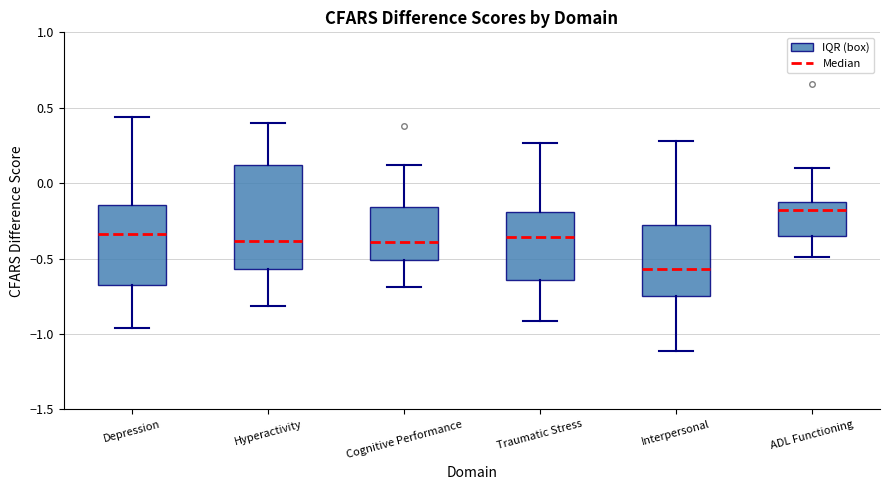

Reading left to right, transcribe this box plot: for each box, give where its median line is, the range the box spans, and where its two whiskers end, as read against the y-axis. The values are not printed on the chart, so give them approximately, as read against the axis.

Depression: median -0.35, box -0.65 to -0.15, whiskers -0.95 to 0.45
Hyperactivity: median -0.40, box -0.55 to 0.10, whiskers -0.80 to 0.40
Cognitive Performance: median -0.40, box -0.50 to -0.15, whiskers -0.70 to 0.10
Traumatic Stress: median -0.35, box -0.65 to -0.20, whiskers -0.90 to 0.25
Interpersonal: median -0.55, box -0.75 to -0.30, whiskers -1.10 to 0.30
ADL Functioning: median -0.20, box -0.35 to -0.15, whiskers -0.50 to 0.10